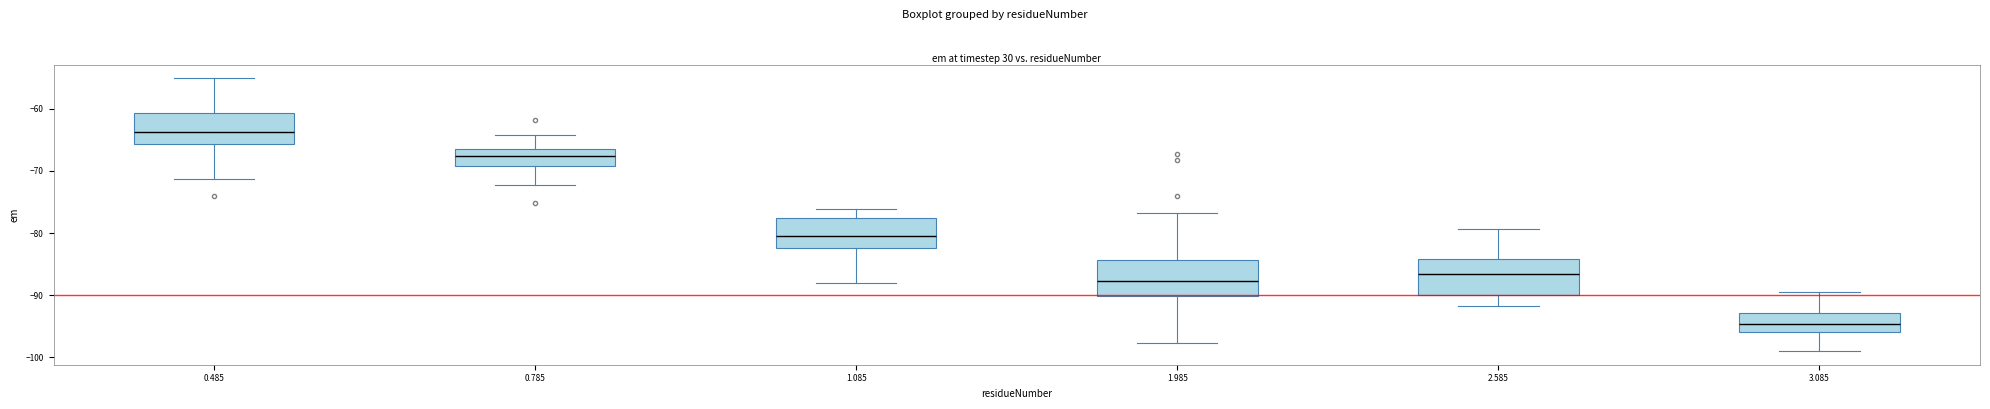

Reading left to right, read every box against the y-axis: the position of its median line, the range the box covers, and the ends of its whiskers. The values are not printed on the chart, so give them approximately, as read against the axis.

0.485: median -64, box -66 to -61, whiskers -71 to -55
0.785: median -68, box -69 to -67, whiskers -72 to -64
1.085: median -81, box -82 to -77, whiskers -88 to -76
1.985: median -88, box -90 to -84, whiskers -98 to -77
2.585: median -87, box -90 to -84, whiskers -92 to -79
3.085: median -95, box -96 to -93, whiskers -99 to -89